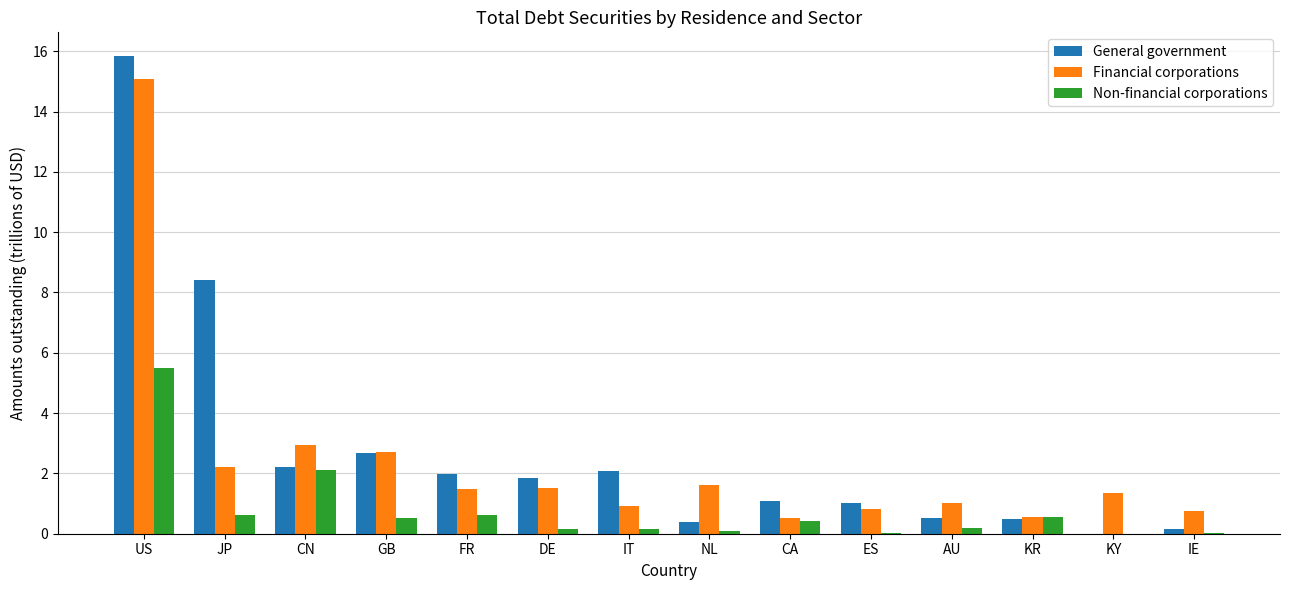

The value of Financial corporations at IE is 1.3. True or false?

False